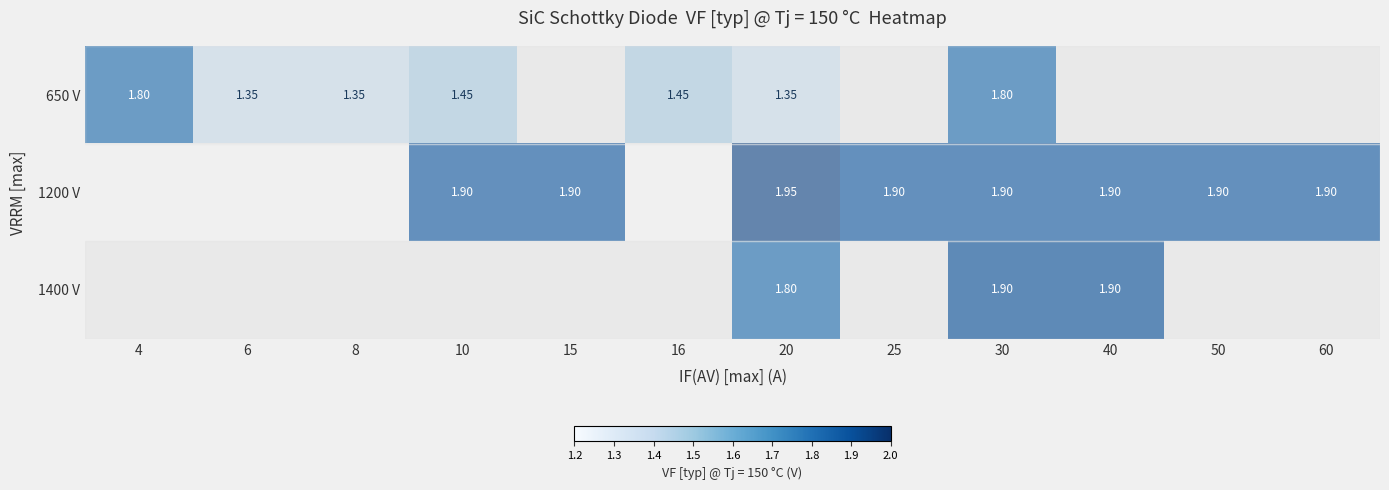

Which label corresponds to the largest value in the chart?

20